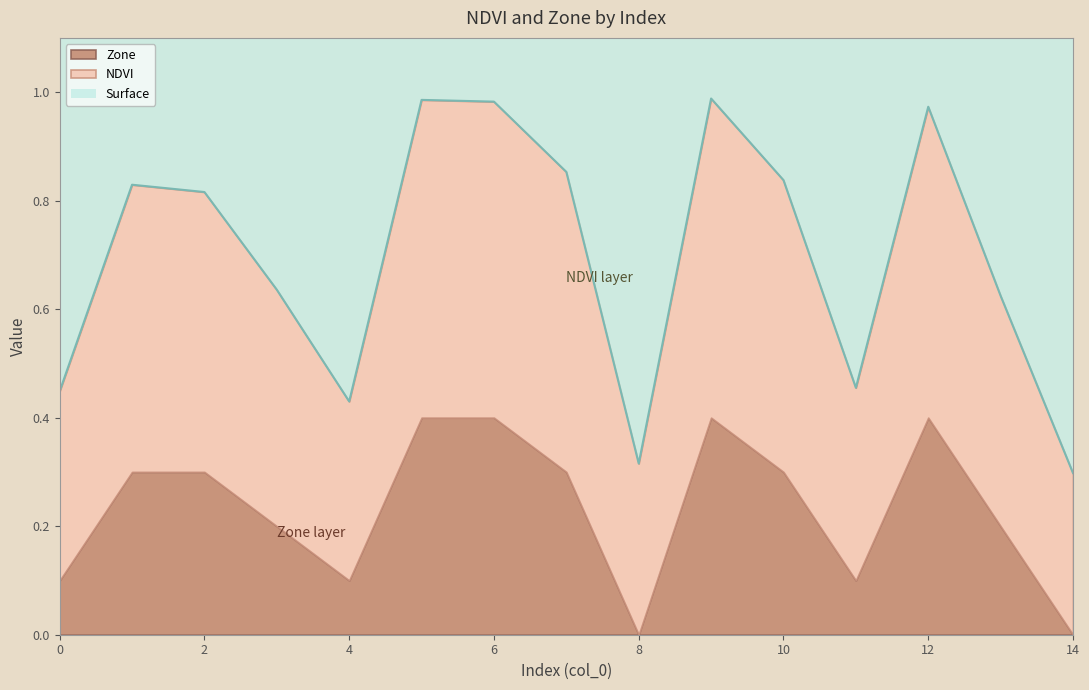

List the labels in order of value, smallest first.

14, 8, 4, 0, 11, 13, 3, 2, 1, 10, 7, 12, 6, 5, 9